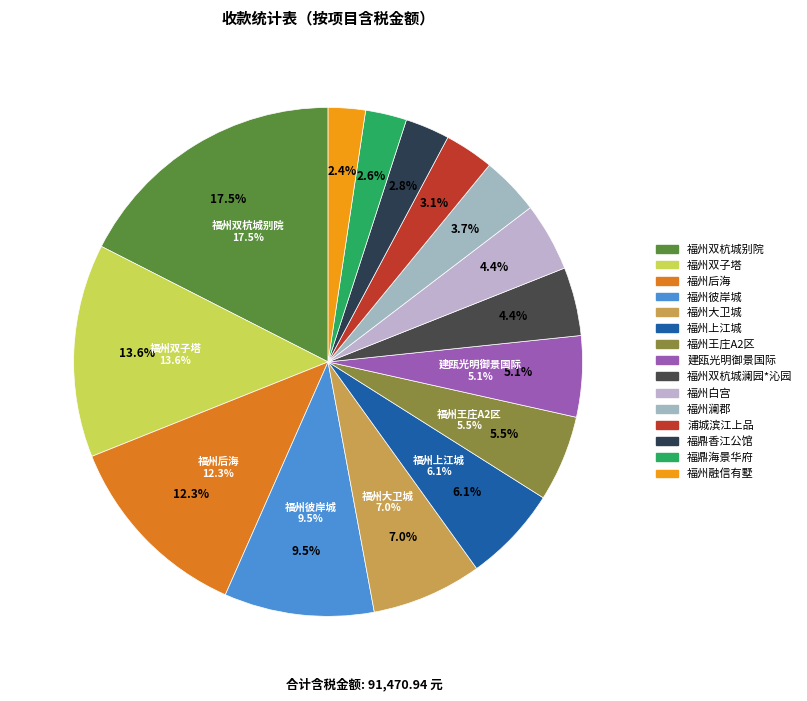

Between 福州大卫城 and 福州后海, which is larger?

福州后海